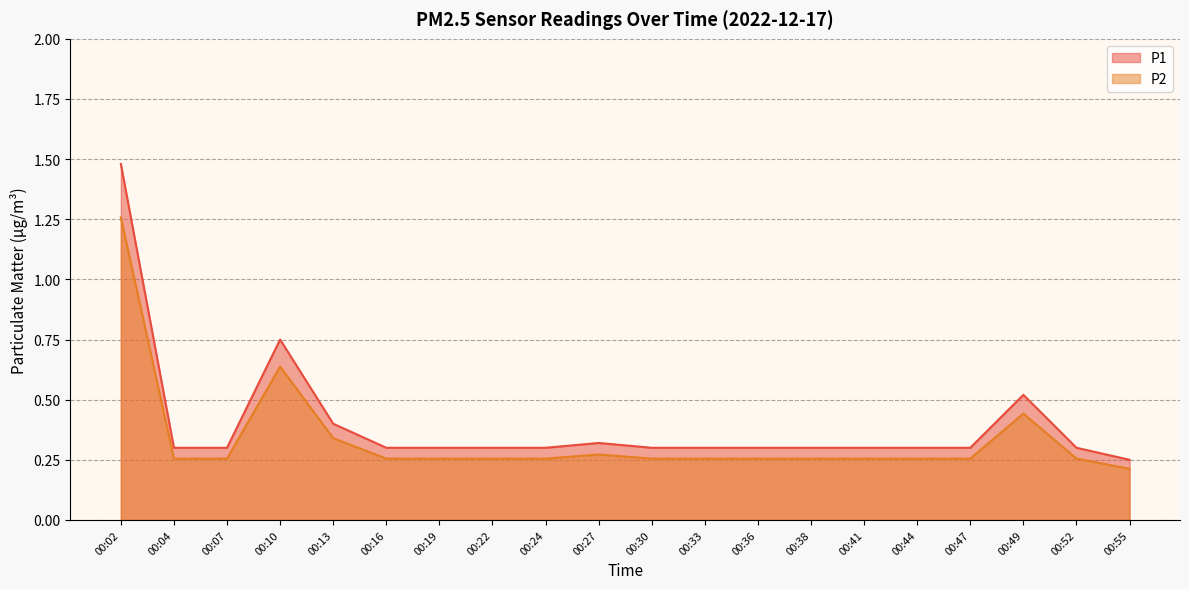

How many lines are shown in the chart?

2